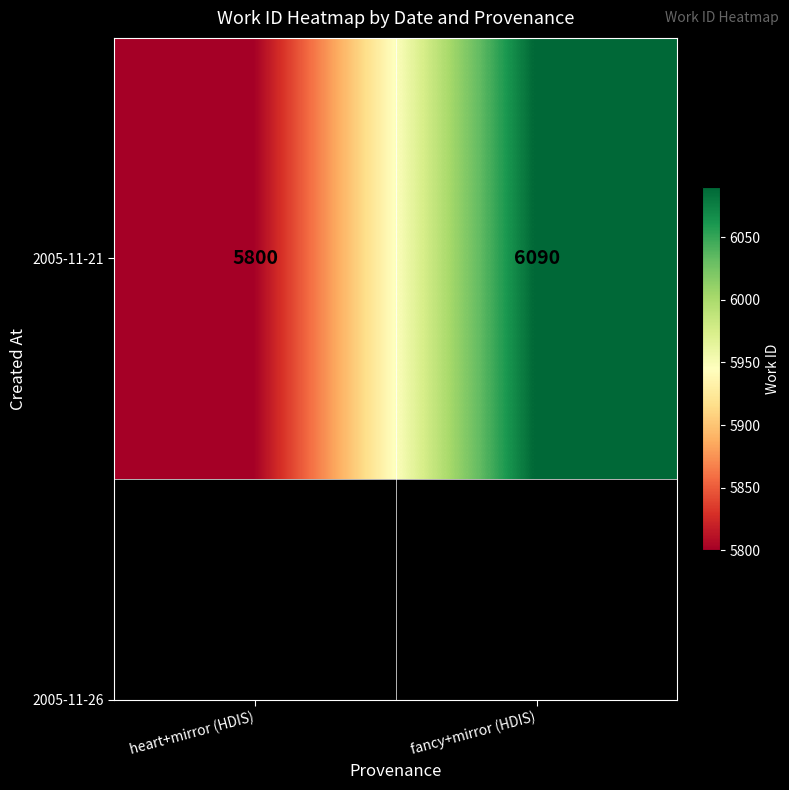

What is the difference between the maximum and minimum values?

290